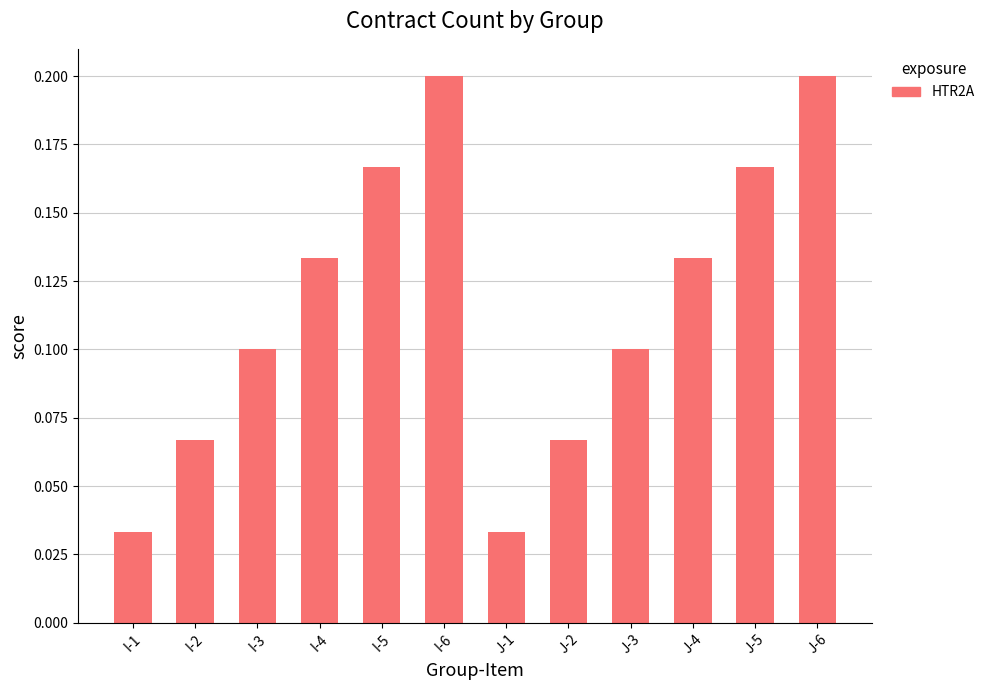

What is the change in value from I-1 to J-6?

+0.2